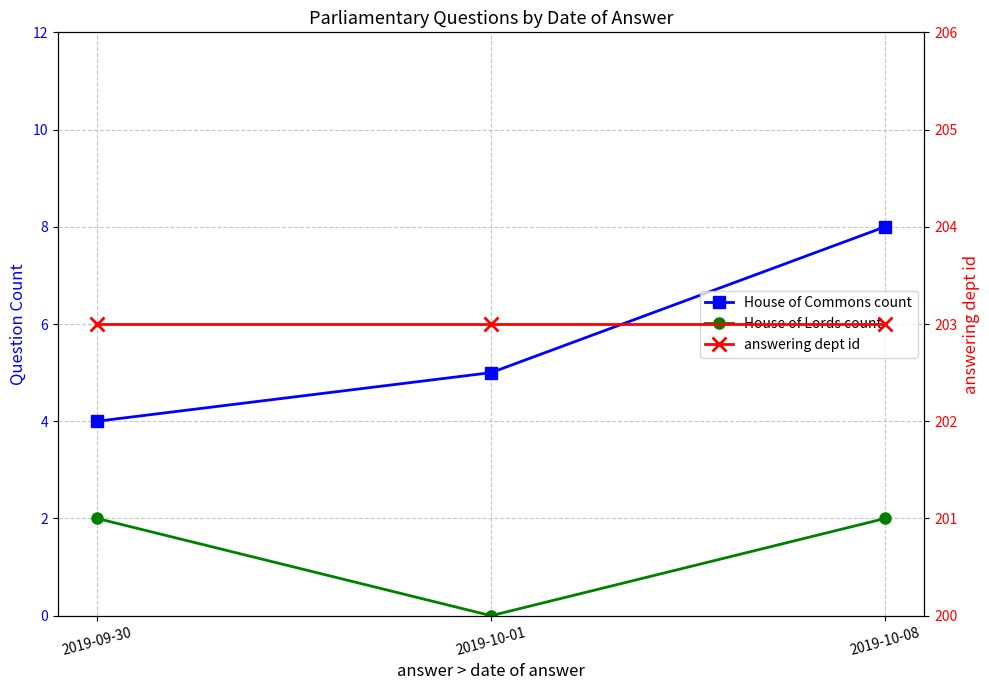

Which series has the widest spread of values?

House of Commons count